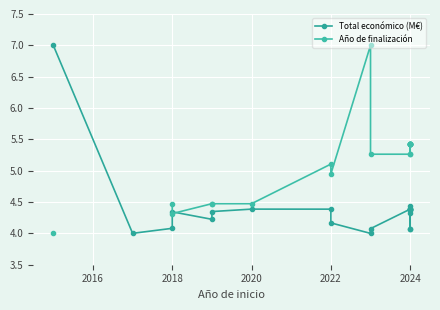

True or false: Año de finalización has a value of 5.8 at 2018.

False